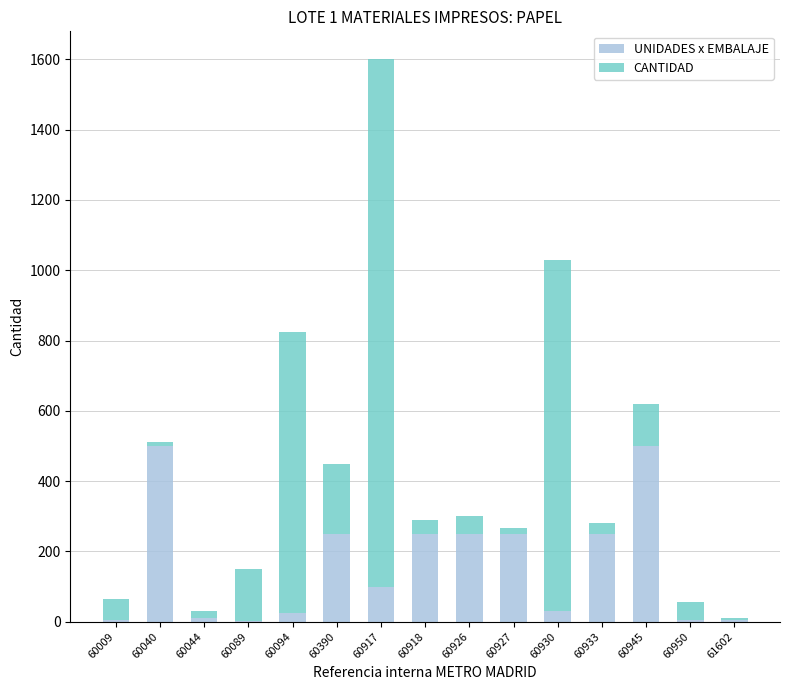

How many series are shown in this chart?

2